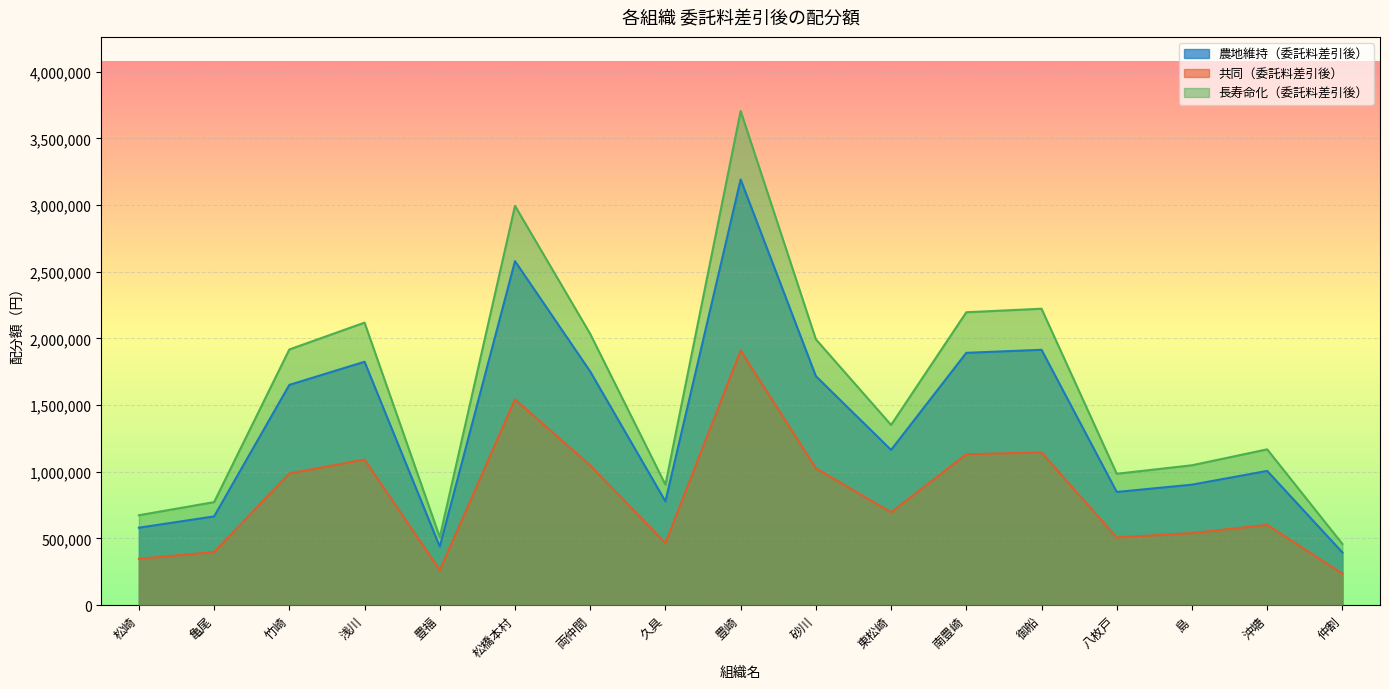

Between 御船 and 豊福, which is larger?

御船